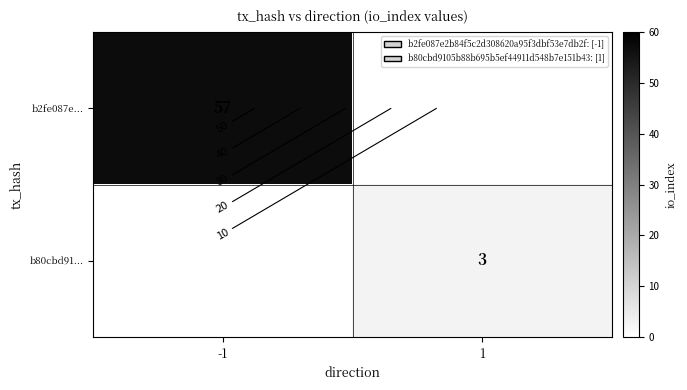

Rank the categories by b80cbd91... value from lowest to highest.

-1, 1